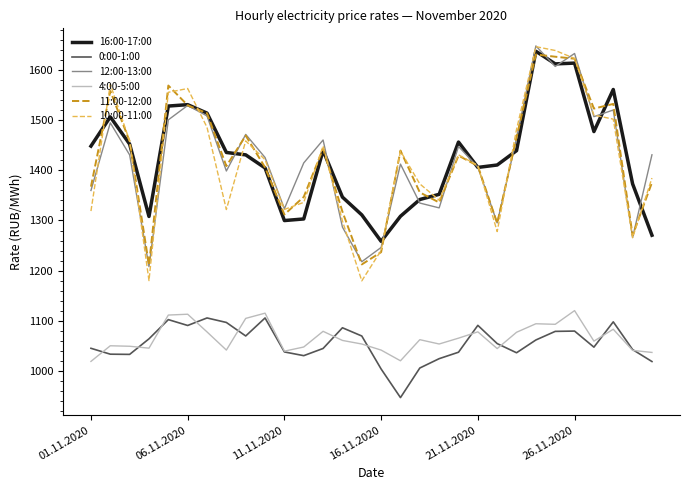

How many series are shown in this chart?

6